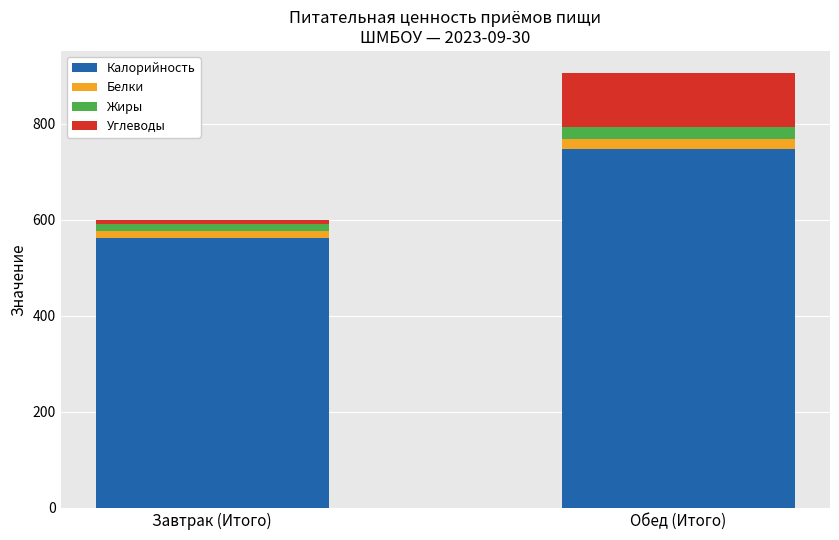

Which category has the highest value in the Калорийность series?

Обед (Итого)